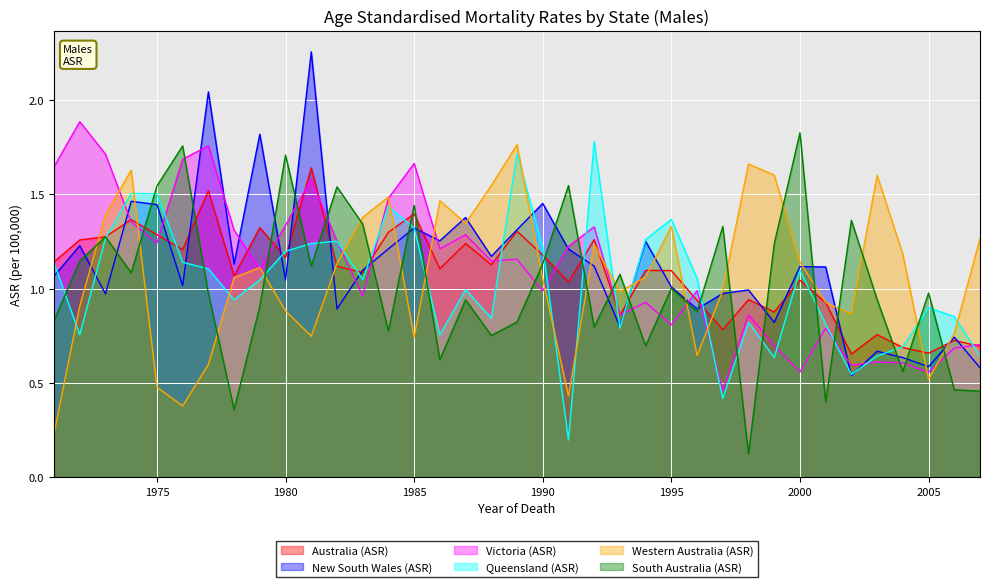

What is the spread (max minus min) of values at 2001?

0.7